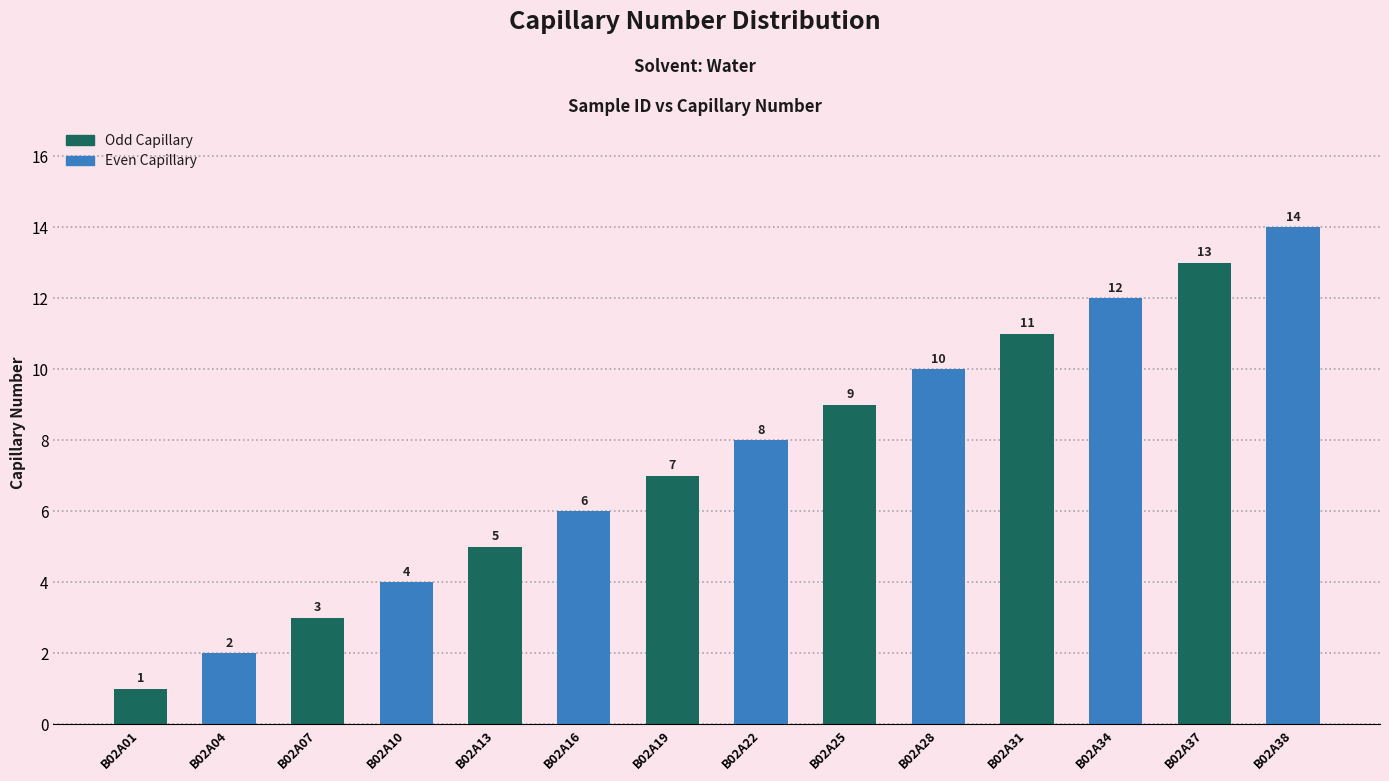

Which label corresponds to the largest value in the chart?

B02A38